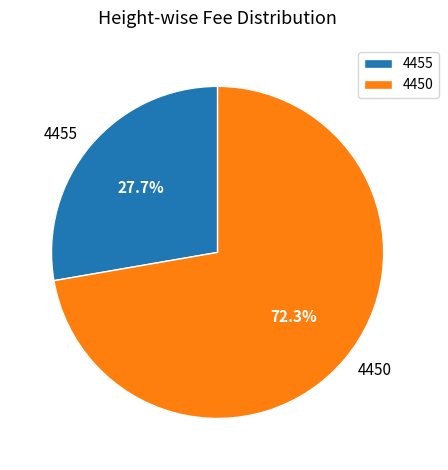

Does any single category account for the majority?

Yes